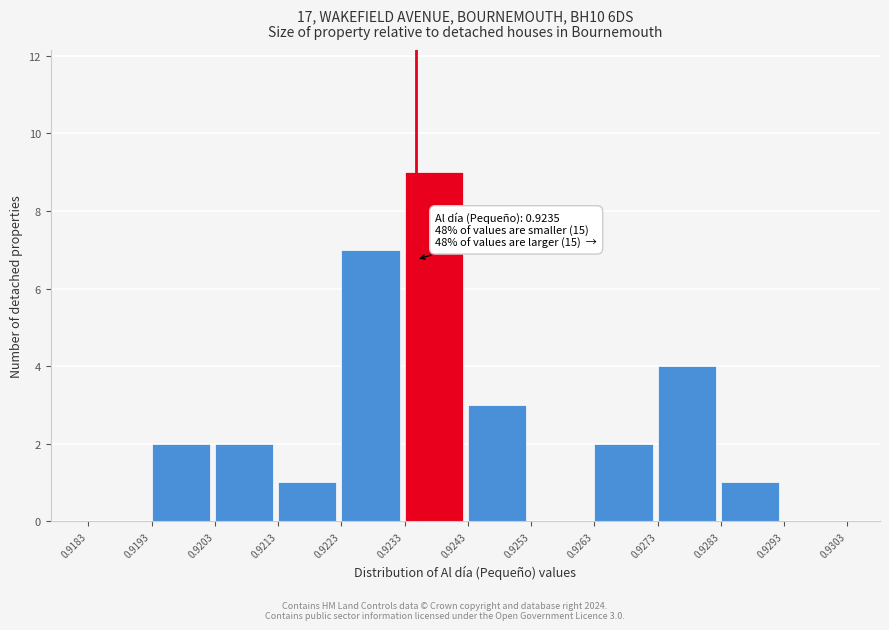

Over which range of the x-axis is the bar tallest?

0.9233 to 0.9243